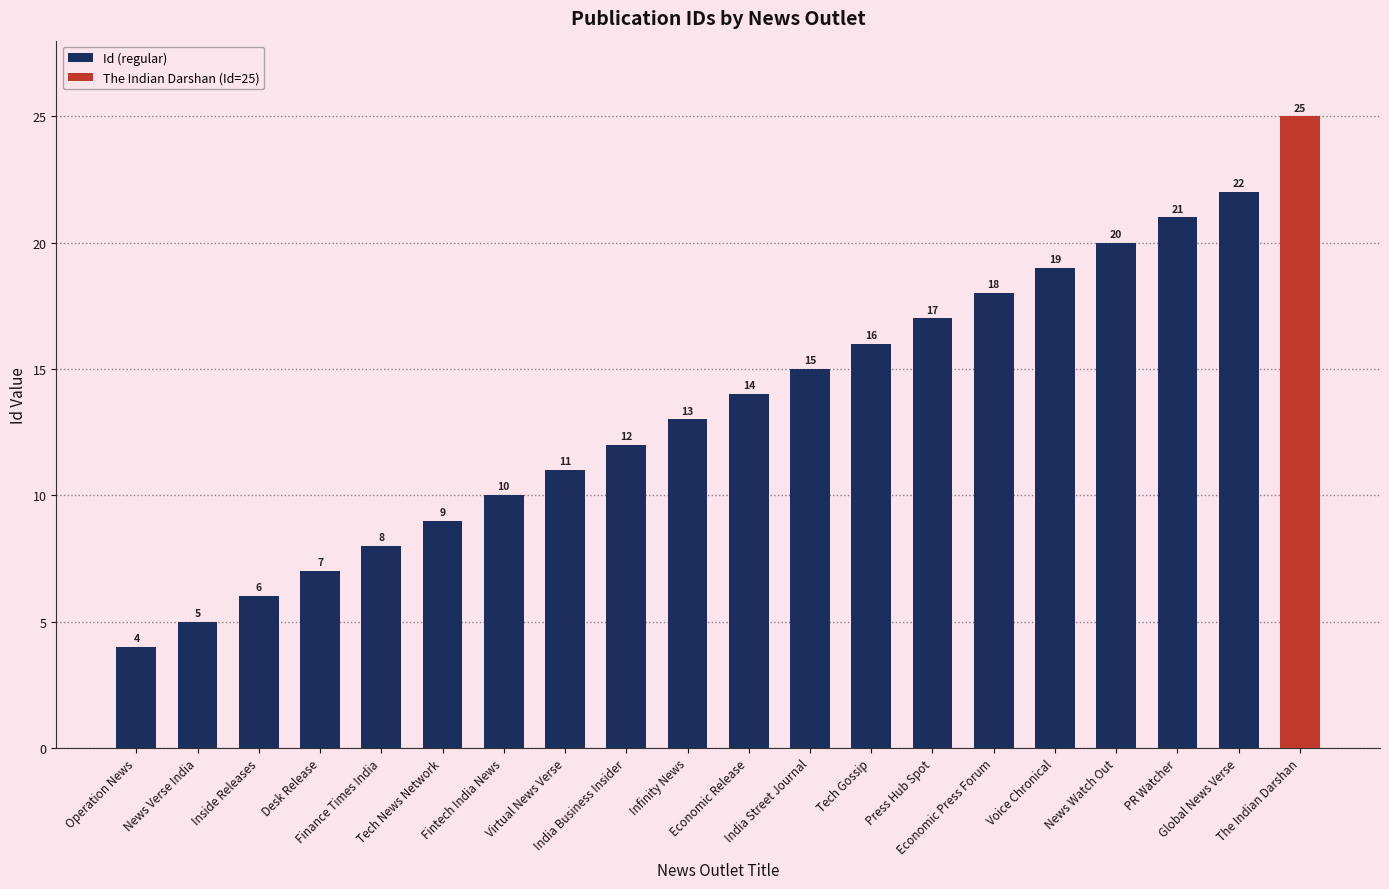

True or false: the data shows 40 at The Indian Darshan.

False